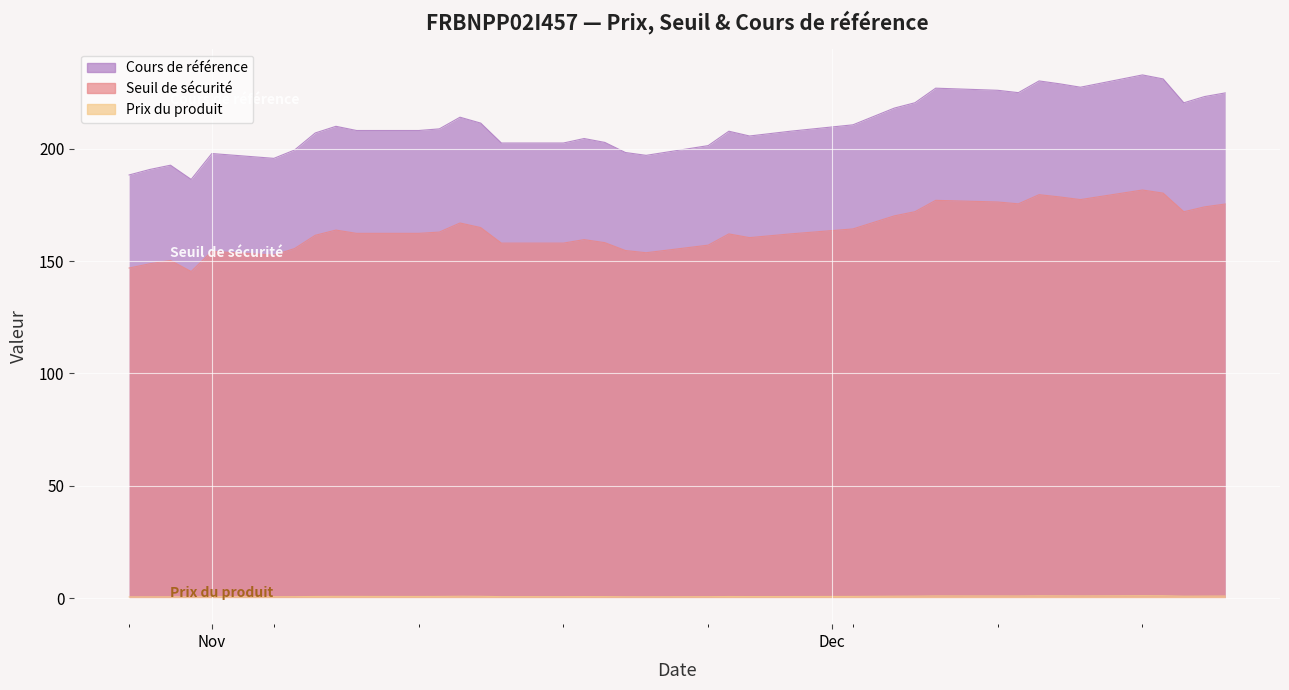

At which label does Cours de référence first exceed 208?

2024-11-07